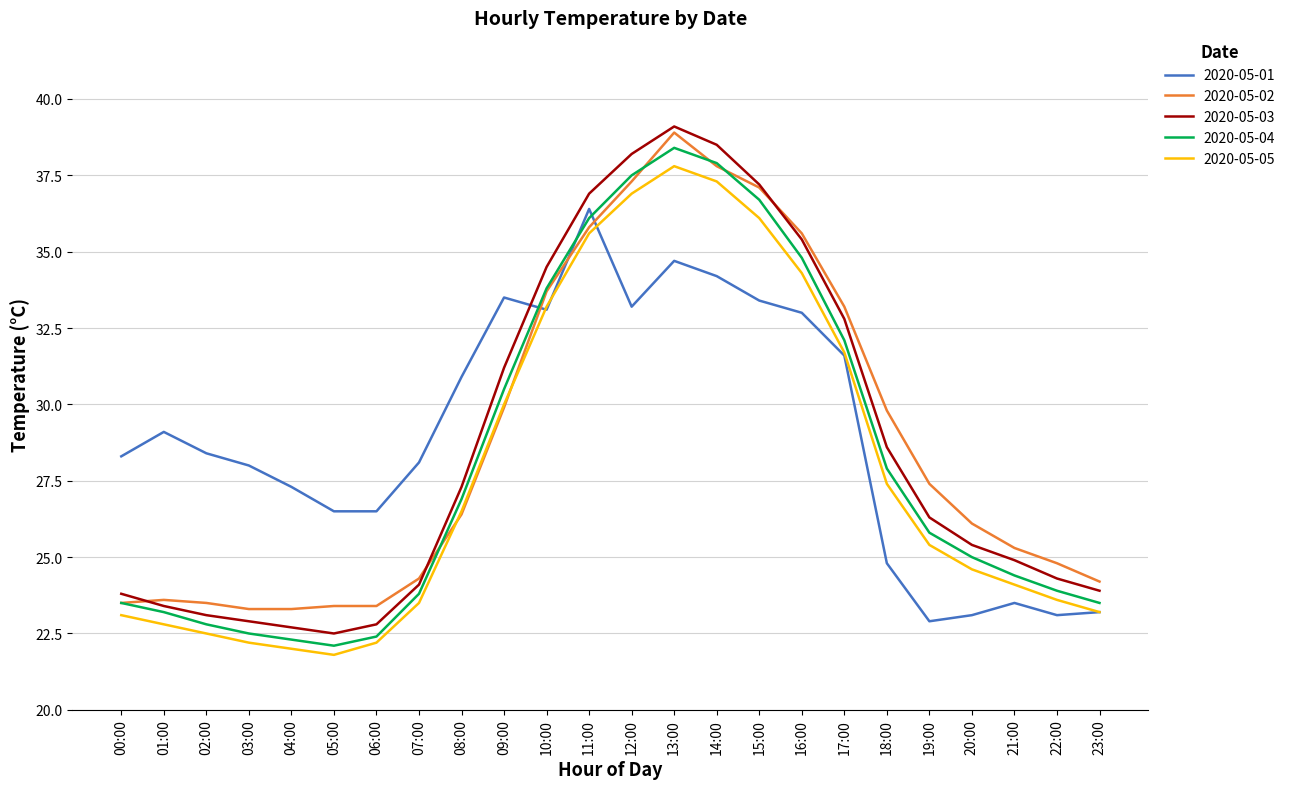

What position from the right is 18:00?

6